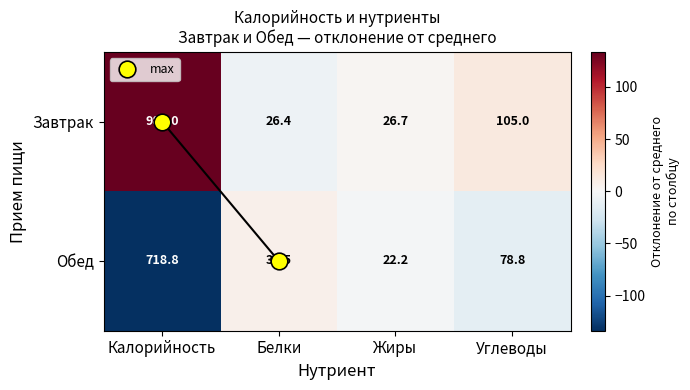

At which label does Обед first exceed 78?

Калорийность